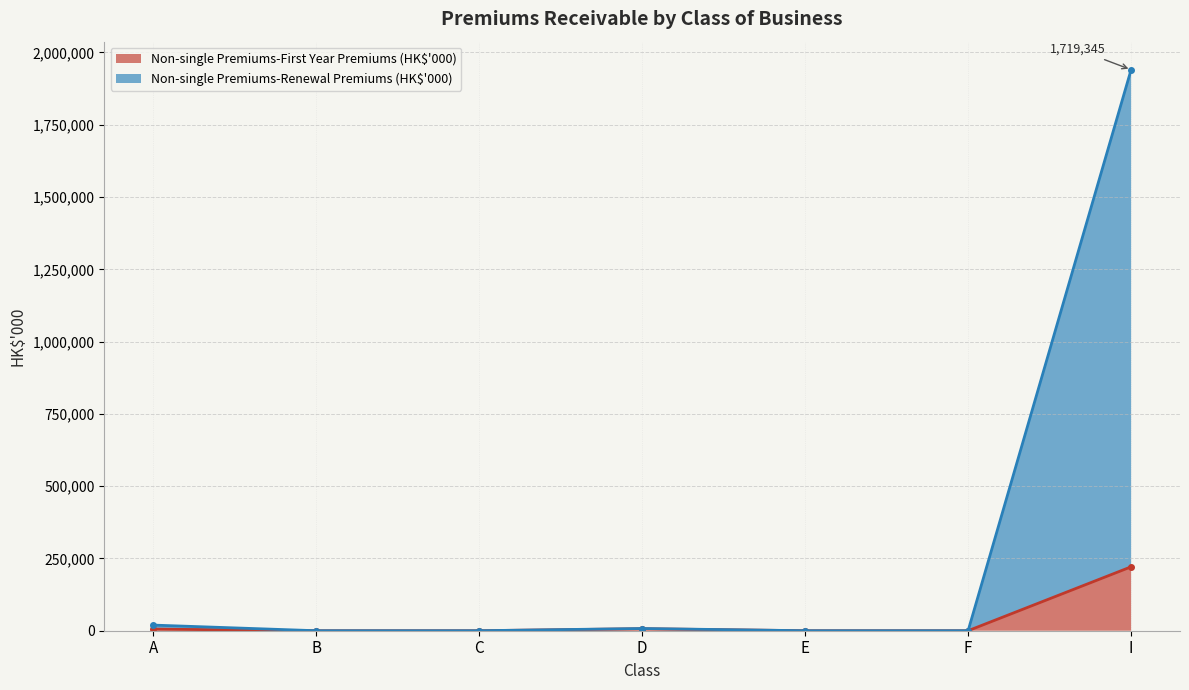

Does the chart display data point markers on the line(s)?

Yes